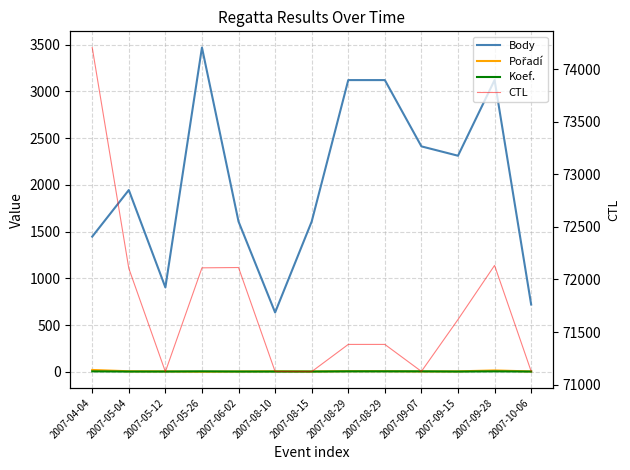

What is the average value of the Body series?

2033